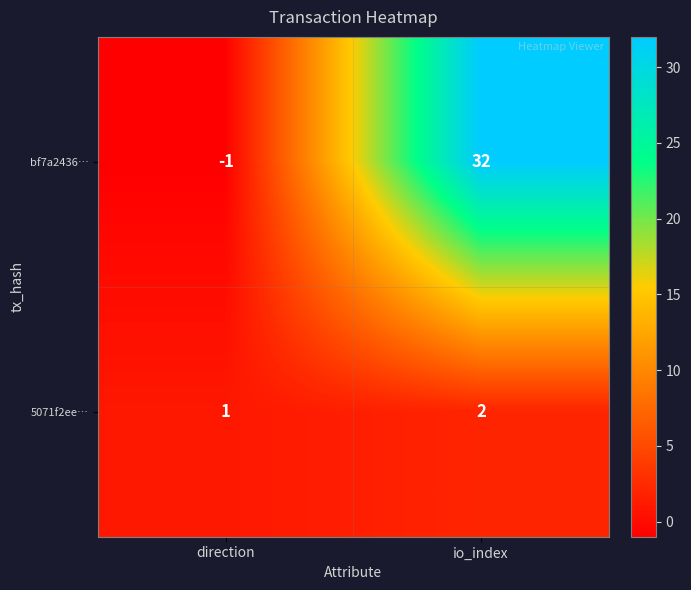

What is the difference between the highest and lowest values at direction?

2